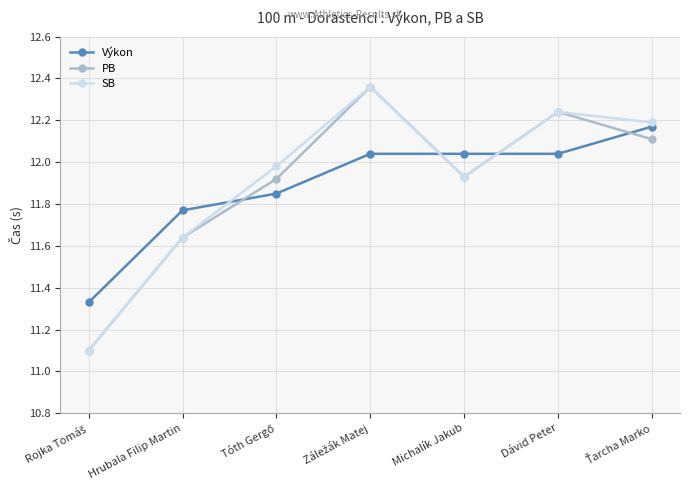

True or false: PB has more than 0 interior local peaks.

True